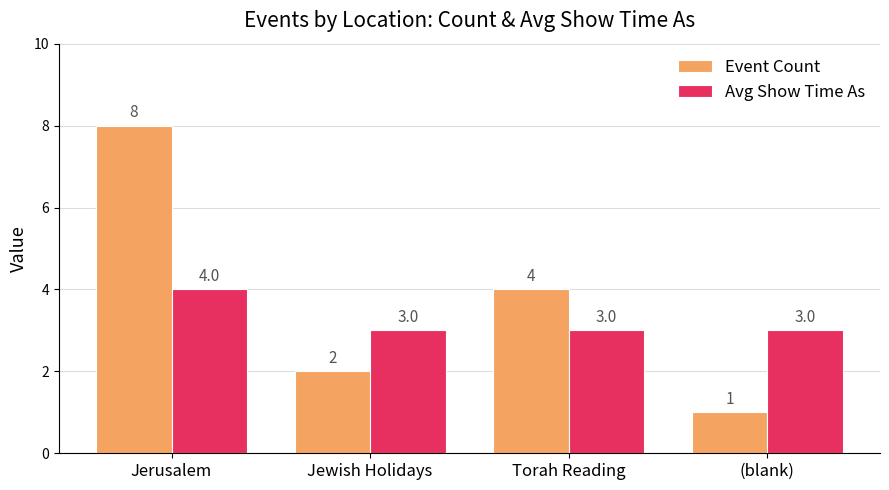

Count the Avg Show Time As values in the range 3 to 4.

4